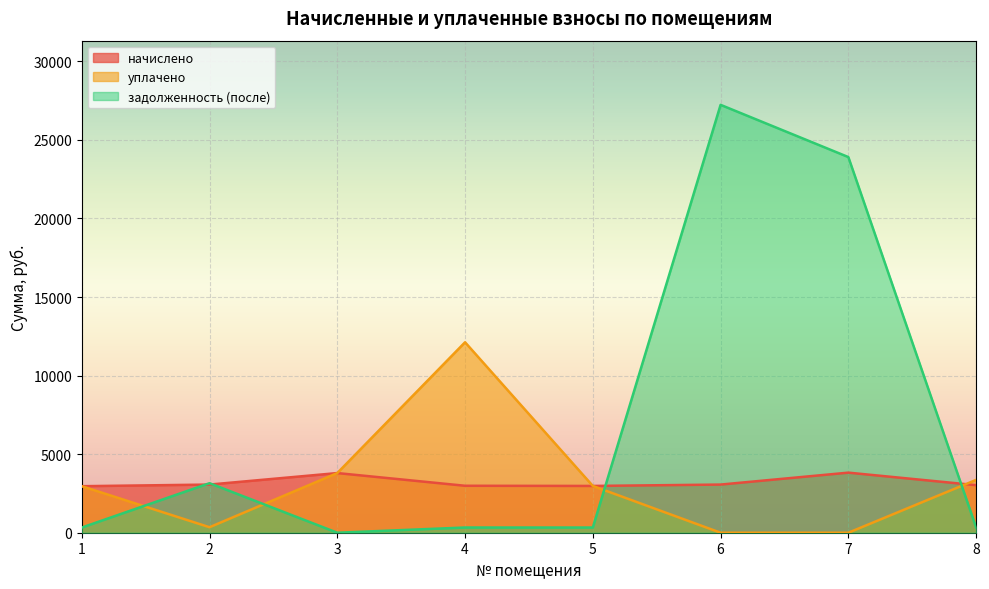

Rank the categories by уплачено value from lowest to highest.

6, 7, 2, 1, 5, 8, 3, 4